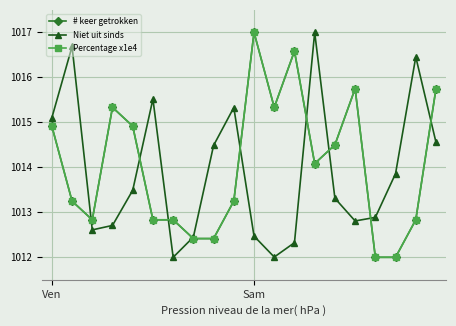

What is the minimum value shown in the chart?

1012.0